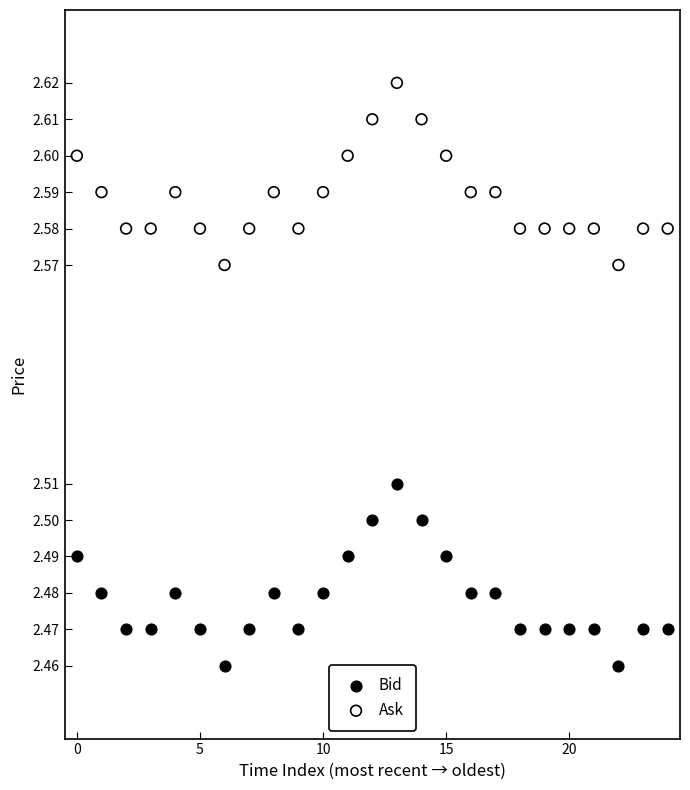

Which series reaches the maximum Y coordinate?

Ask